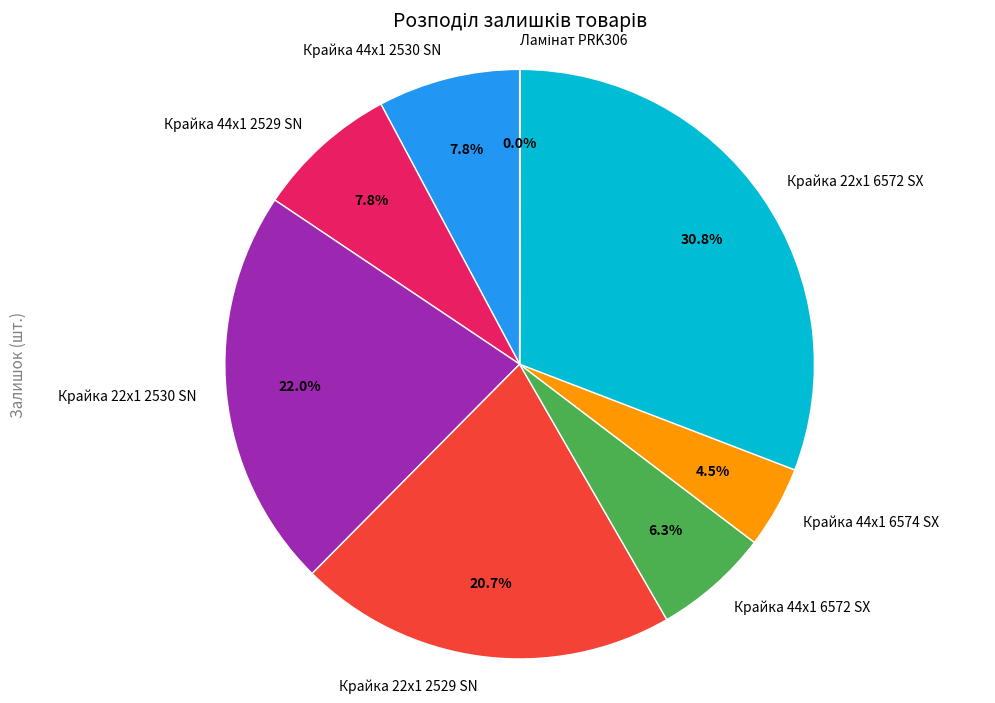

Is Крайка 44x1 6574 SX the majority of the pie?

No